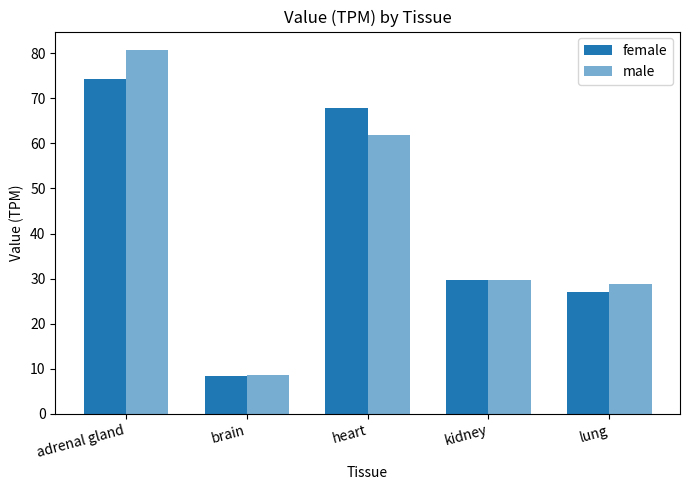

How many bars are there in each group?

2